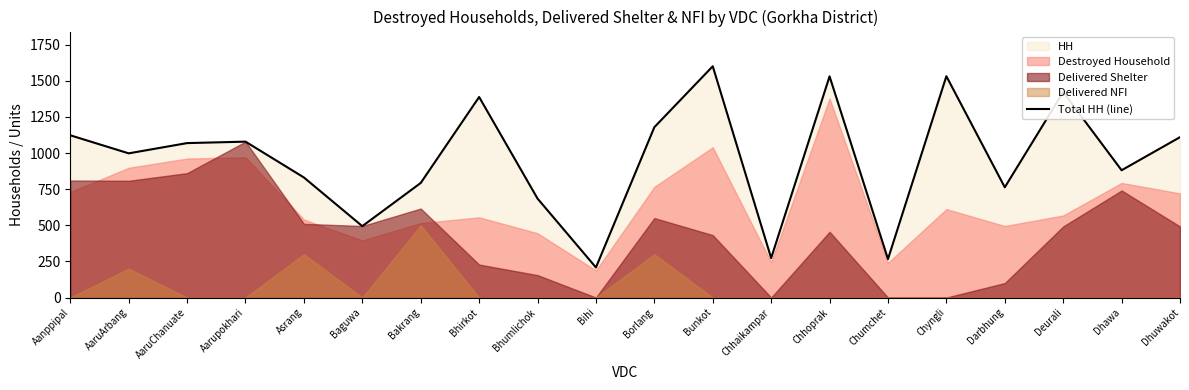

Where does the data first go above 1069?

Aanppipal